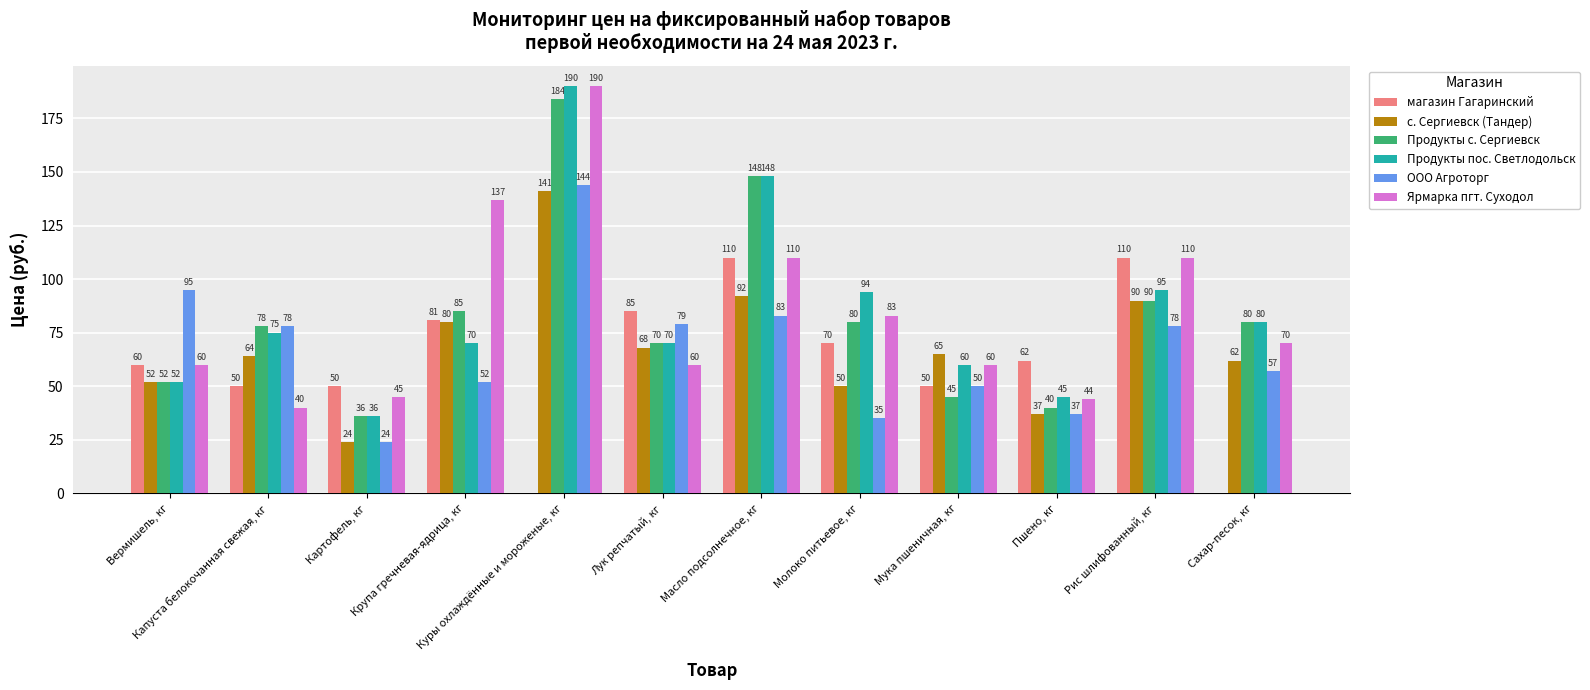

What is the maximum value for Продукты пос. Светлодольск?

190